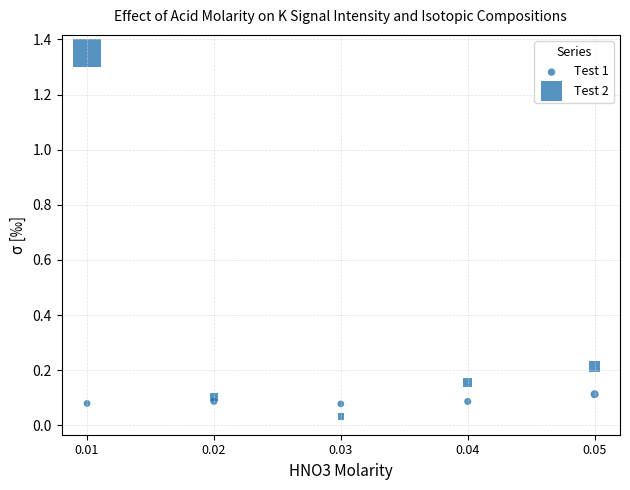

Count the number of points in this scatter plot.

10